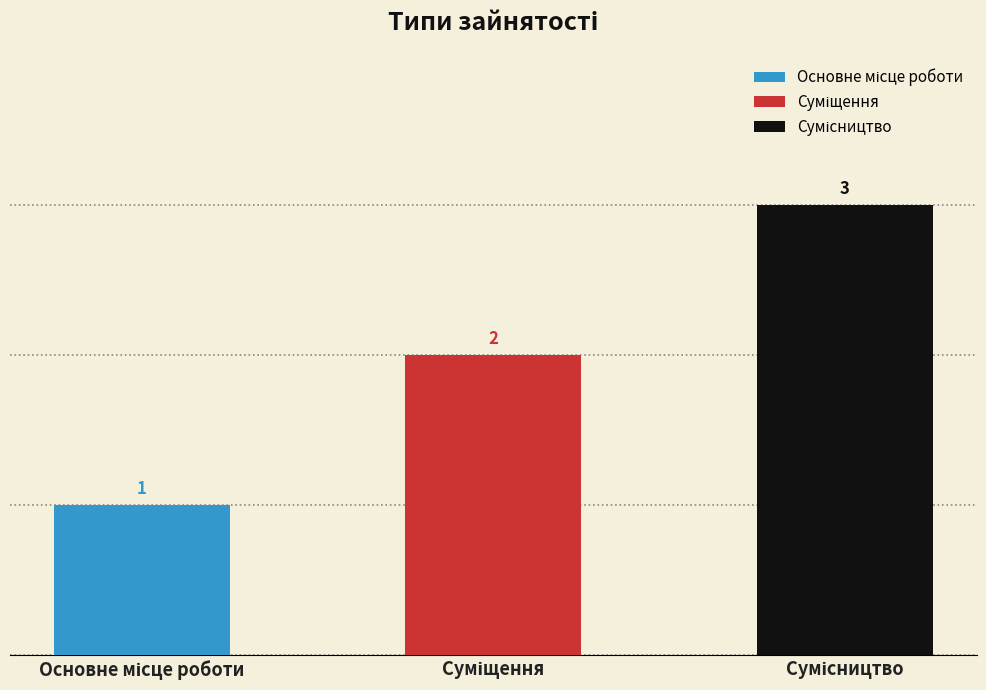

Reading right to left, what are all the values shown in this chart?

3	2	1